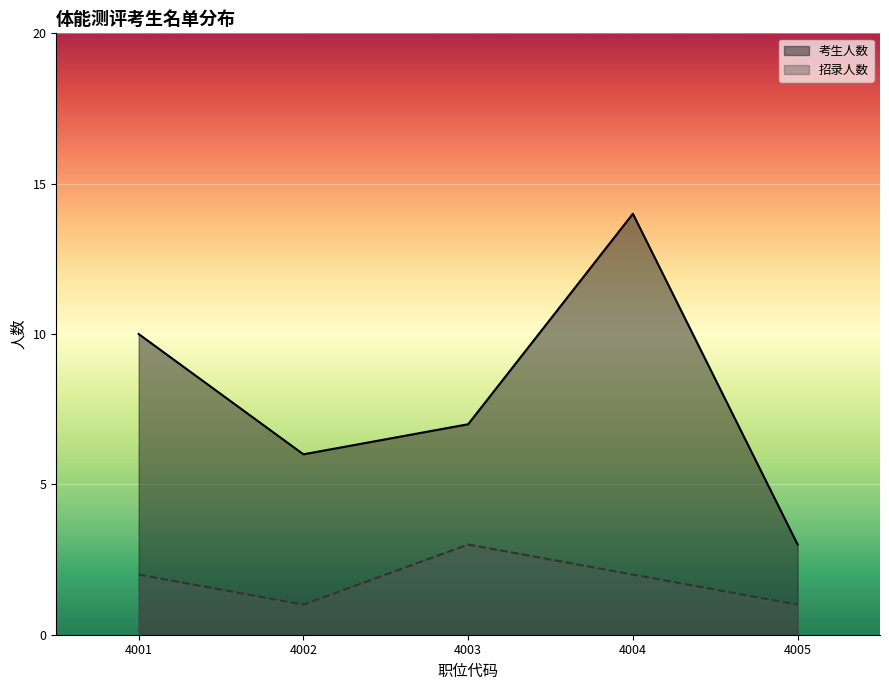

At 4002, list the series in order from smallest to largest.

招录人数, 考生人数